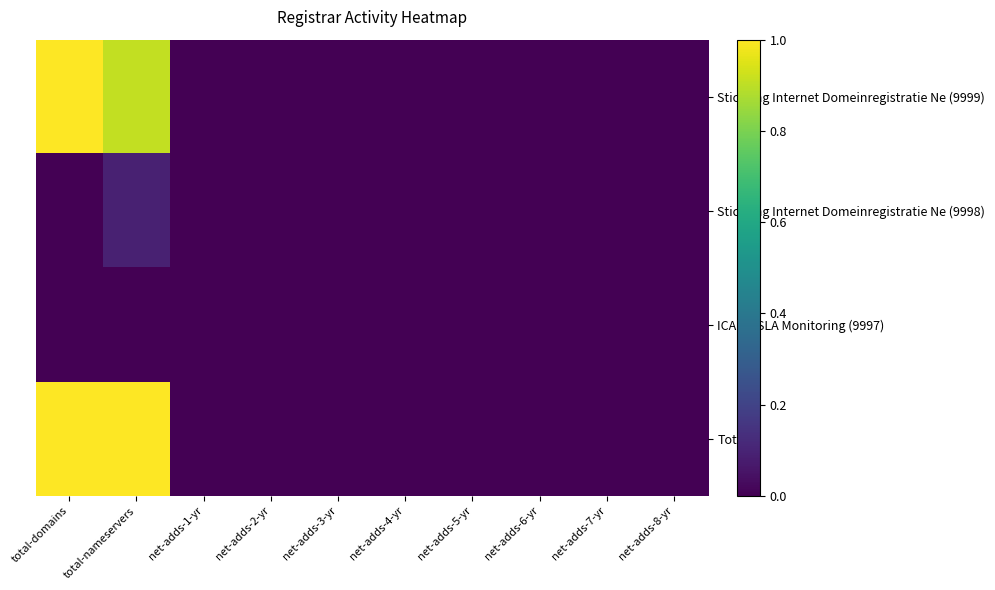

Reading left to right, list all the values displayed in this chart.

Stichting Internet Domeinregistratie Ne (9999): total-domains=1.0	total-nameservers=0.9	net-adds-1-yr=0.0	net-adds-2-yr=0.0	net-adds-3-yr=0.0	net-adds-4-yr=0.0	net-adds-5-yr=0.0	net-adds-6-yr=0.0	net-adds-7-yr=0.0	net-adds-8-yr=0.0
Stichting Internet Domeinregistratie Ne (9998): total-domains=0.0	total-nameservers=0.1	net-adds-1-yr=0.0	net-adds-2-yr=0.0	net-adds-3-yr=0.0	net-adds-4-yr=0.0	net-adds-5-yr=0.0	net-adds-6-yr=0.0	net-adds-7-yr=0.0	net-adds-8-yr=0.0
ICANN SLA Monitoring (9997): total-domains=0.0	total-nameservers=0.0	net-adds-1-yr=0.0	net-adds-2-yr=0.0	net-adds-3-yr=0.0	net-adds-4-yr=0.0	net-adds-5-yr=0.0	net-adds-6-yr=0.0	net-adds-7-yr=0.0	net-adds-8-yr=0.0
Totals: total-domains=1.0	total-nameservers=1.0	net-adds-1-yr=0.0	net-adds-2-yr=0.0	net-adds-3-yr=0.0	net-adds-4-yr=0.0	net-adds-5-yr=0.0	net-adds-6-yr=0.0	net-adds-7-yr=0.0	net-adds-8-yr=0.0